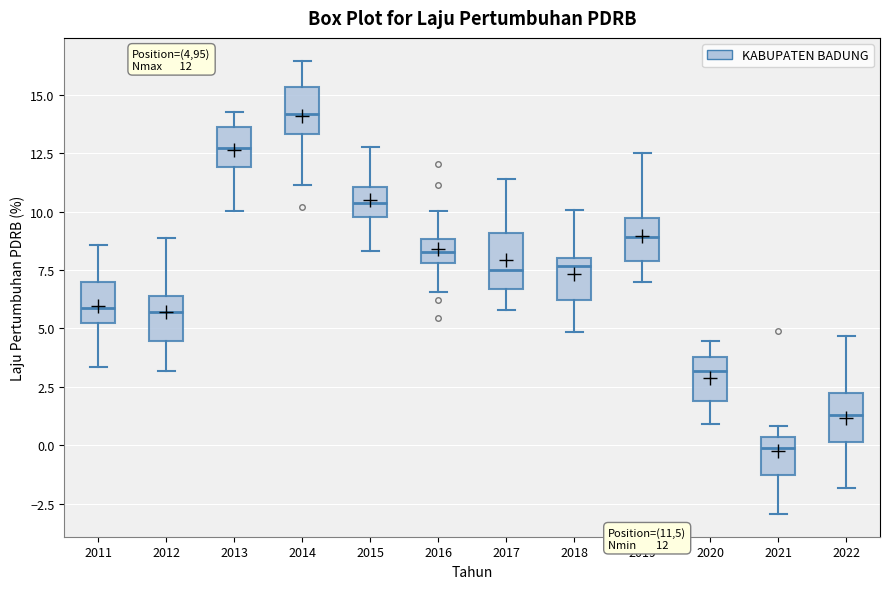

Which box has the highest median line?

2014